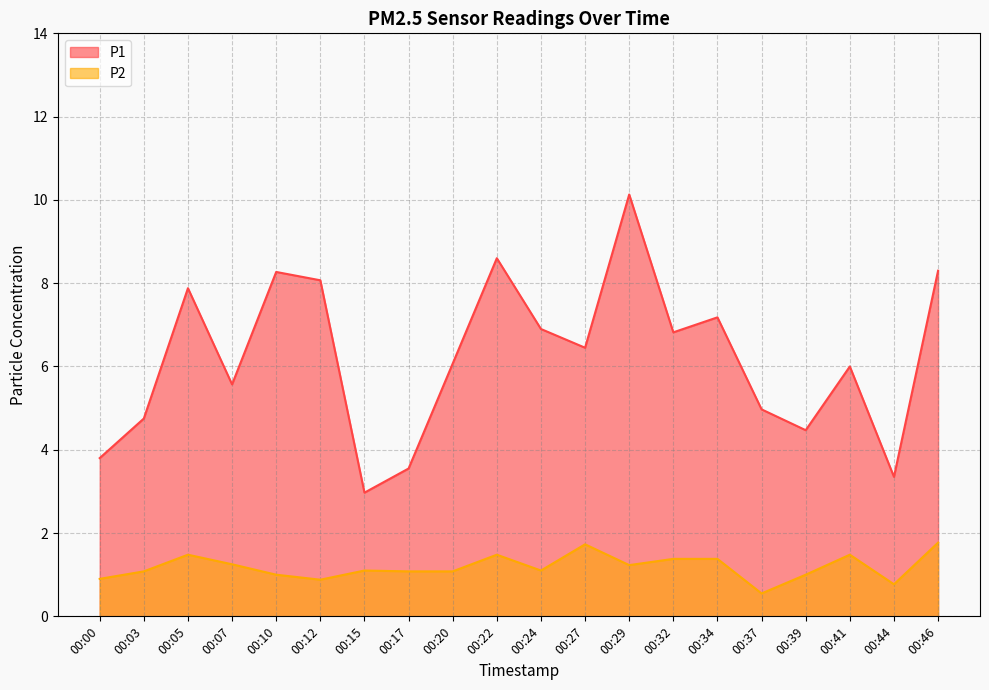

Rank the categories by P2 value from highest to lowest.

00:46, 00:27, 00:05, 00:22, 00:41, 00:32, 00:34, 00:07, 00:29, 00:15, 00:24, 00:03, 00:17, 00:20, 00:10, 00:39, 00:00, 00:12, 00:44, 00:37